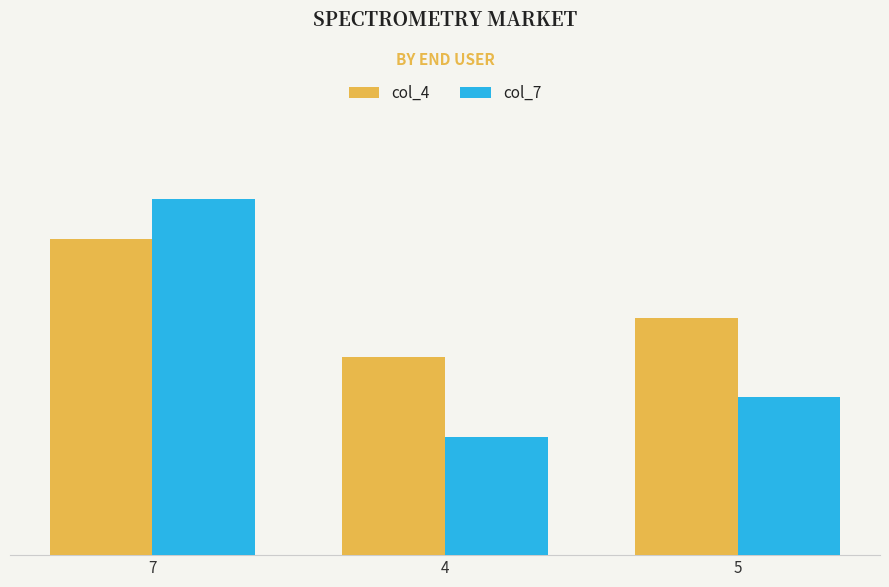

Which has a higher value, 4 or 7?

7